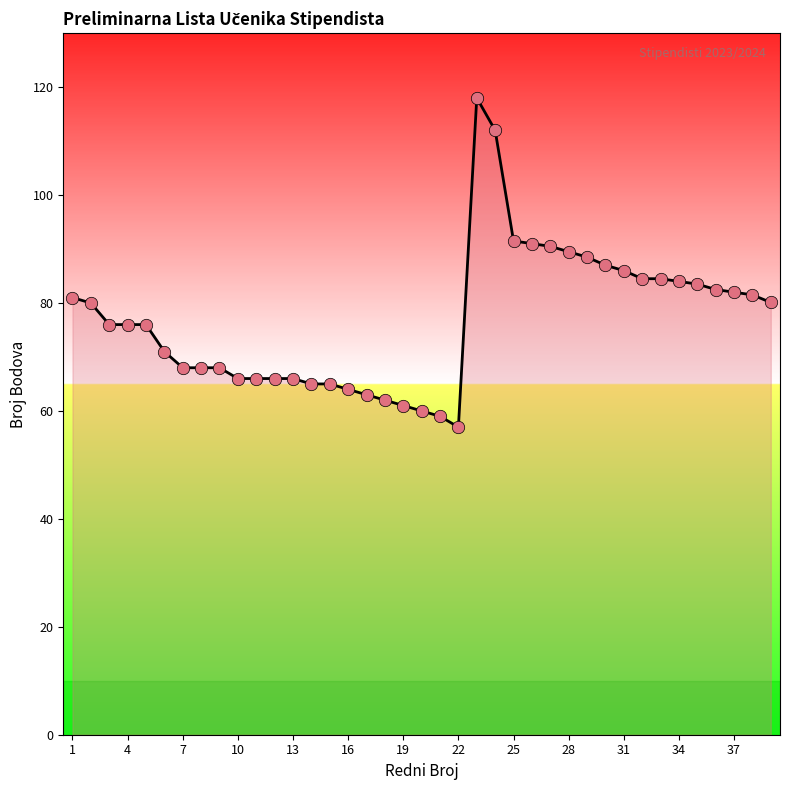

What is the difference between the maximum and minimum values?

61.0